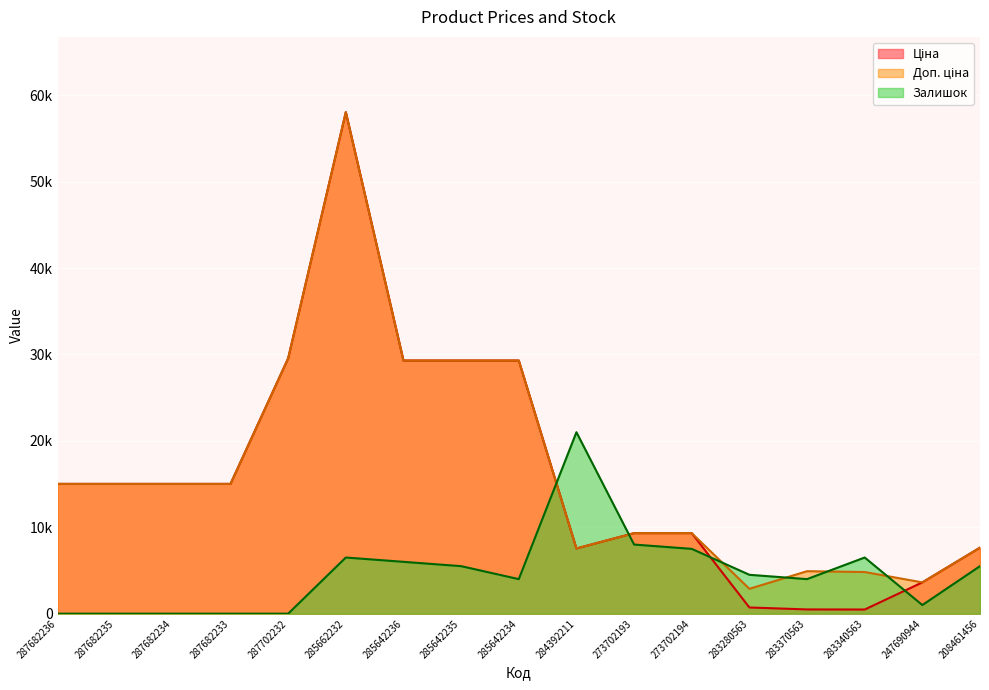

What position from the left is 284392211?

10